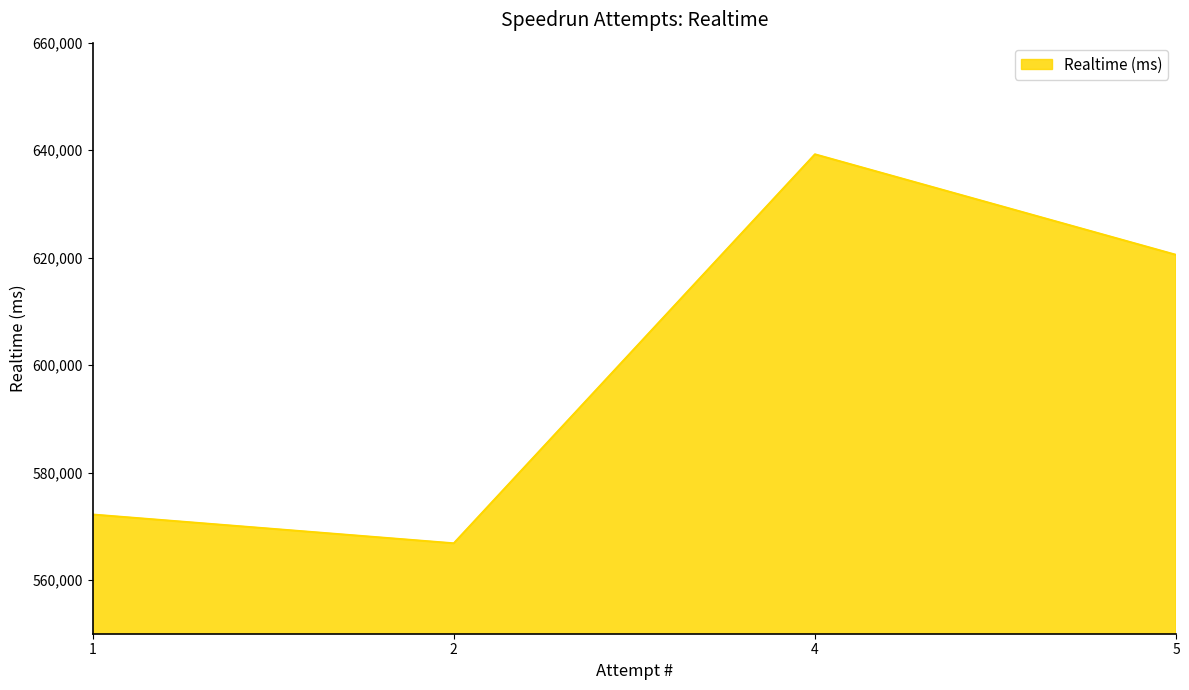

How many distinct data groups are displayed?

1